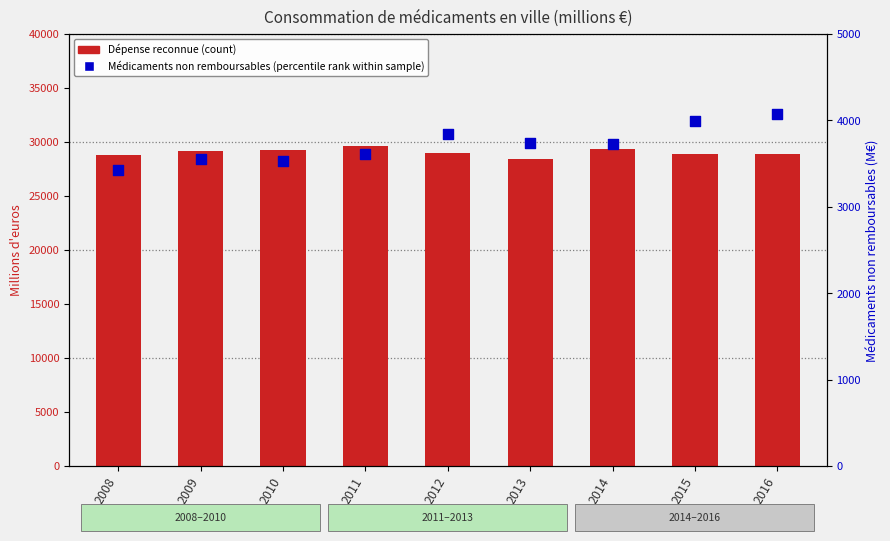

What are all the series names shown in the legend?

Dépense reconnue (count), Médicaments non remboursables (percentile rank)